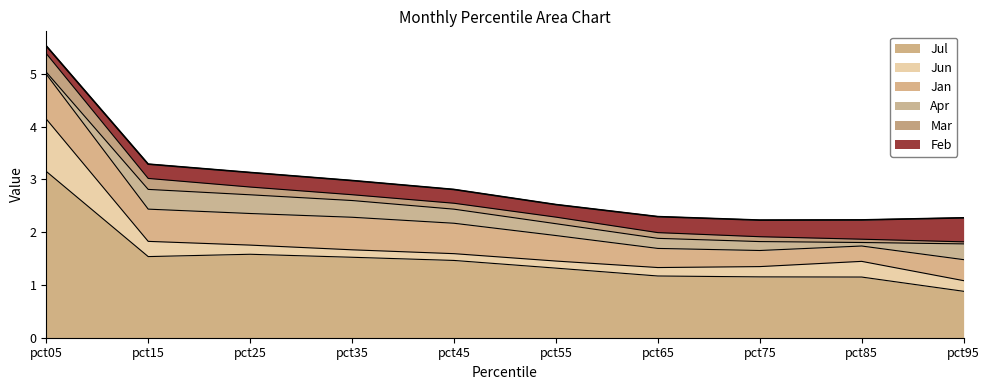

At which label does Feb reach its peak?

pct95